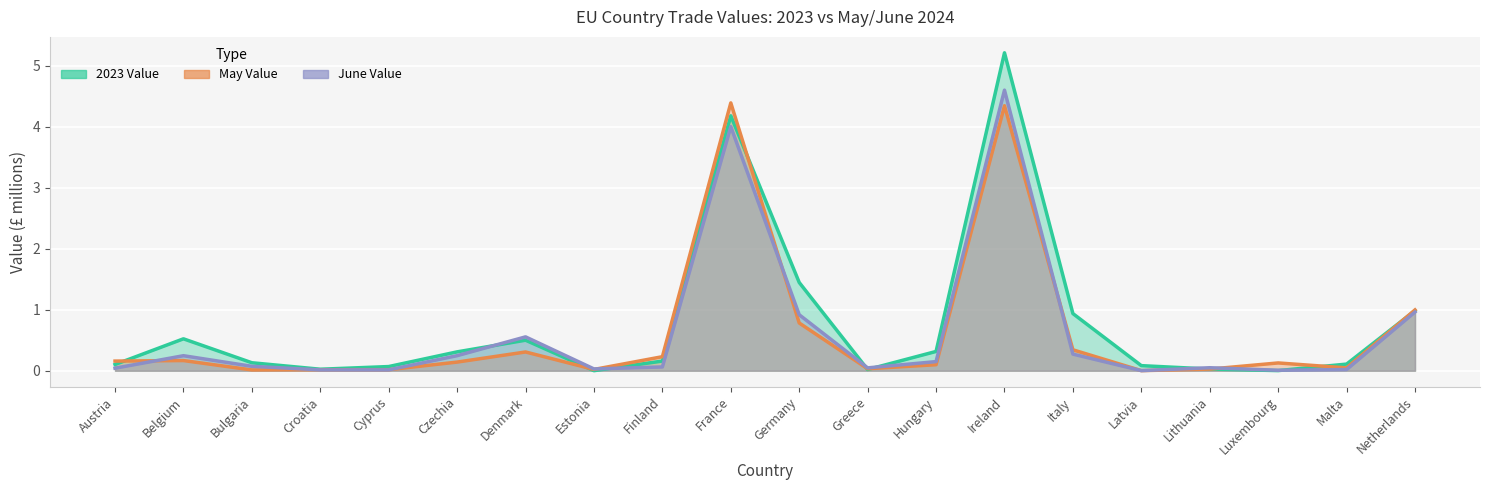

What is the label of the 6th point from the left?

Czechia